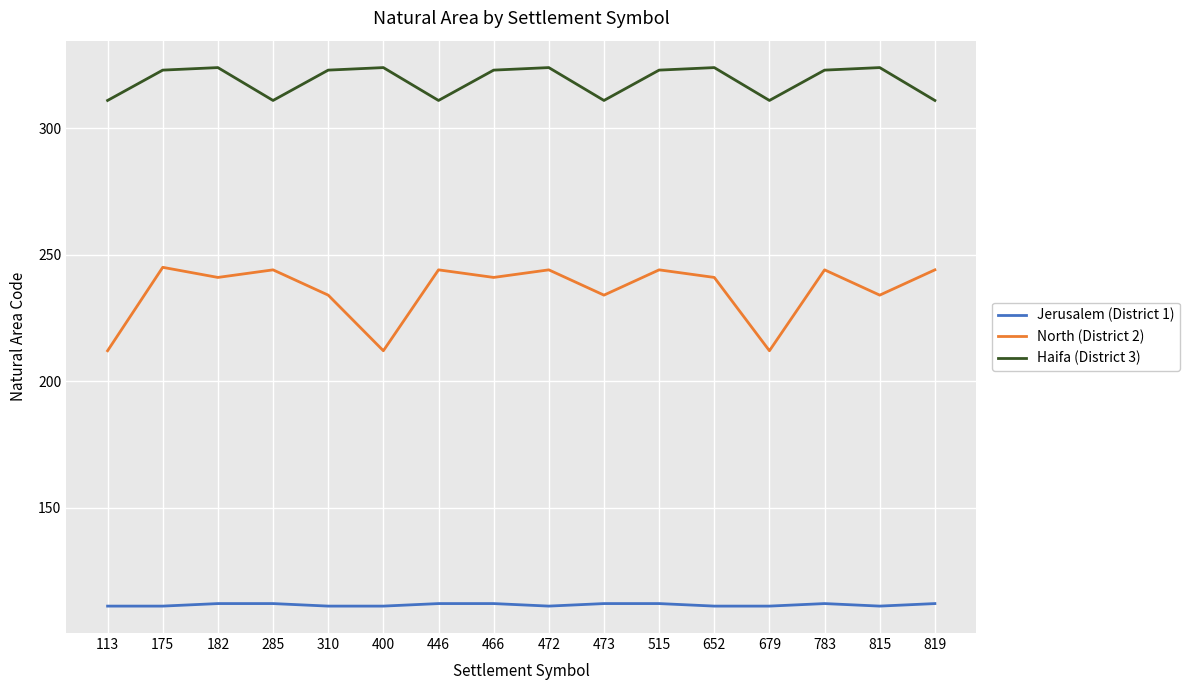

The value of North (District 2) at 182 is 433. True or false?

False